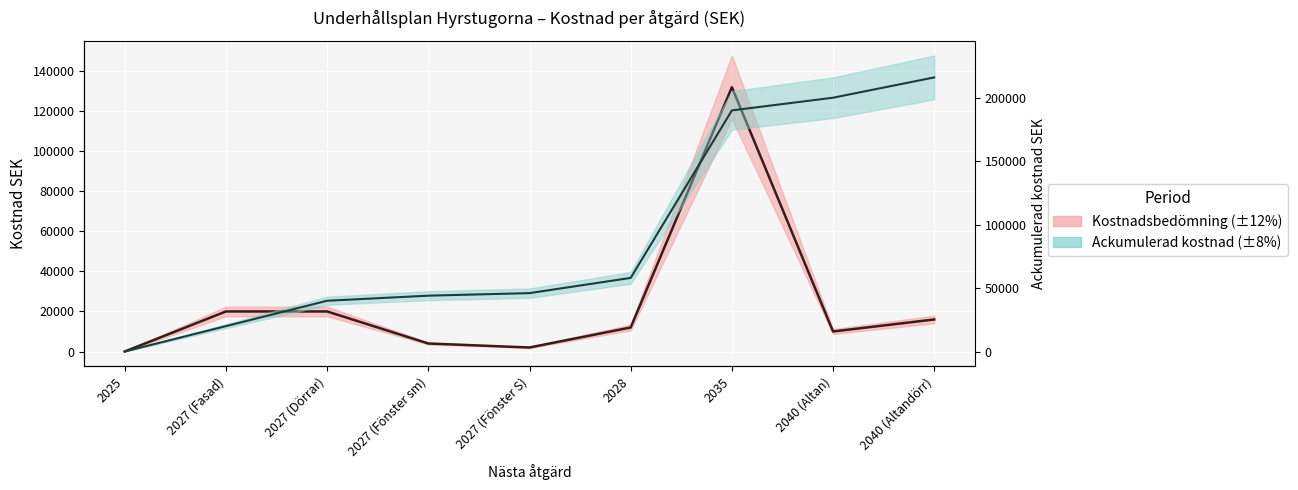

At which label does the data first exceed 12000?

2027 (Fasad)